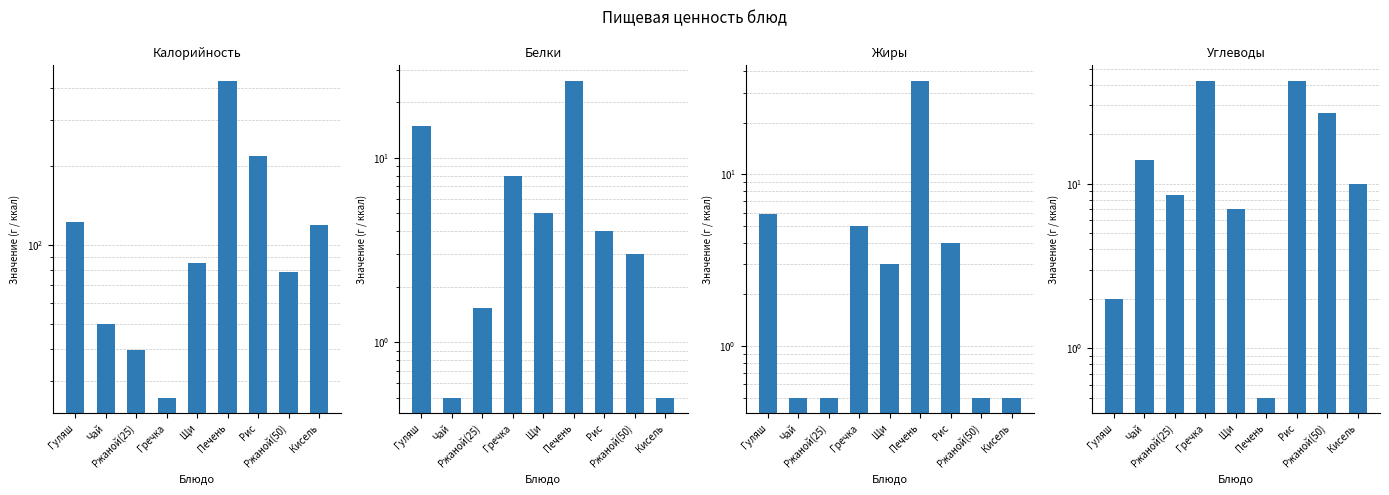

Rank the series by their maximum value, from lowest to highest.

Белки, Жиры, Углеводы, Калорийность